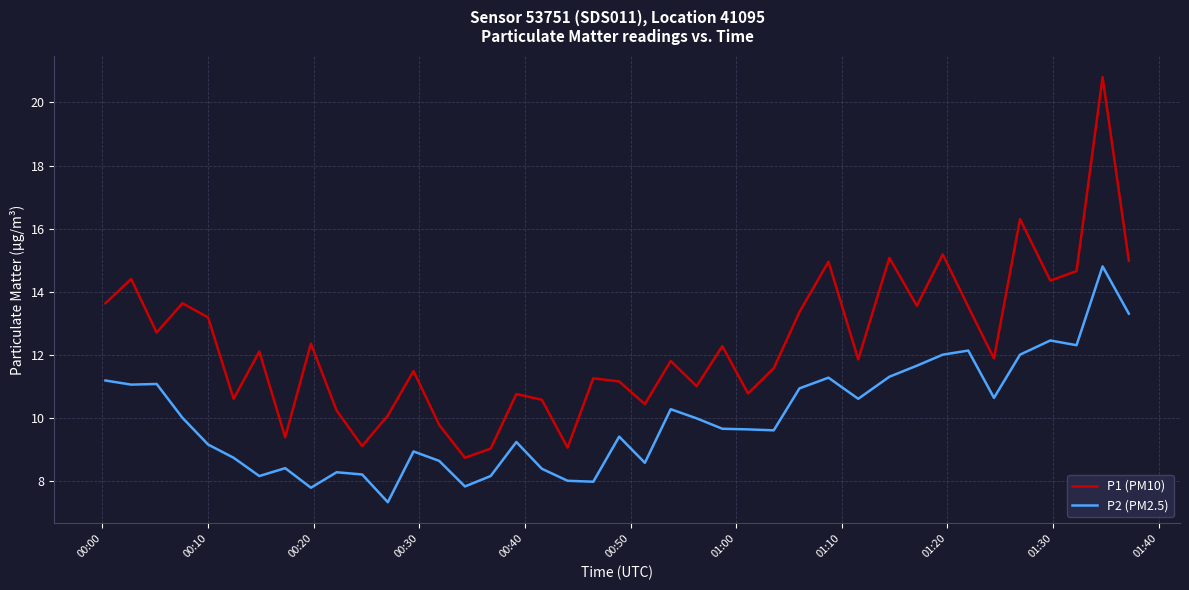

Count the number of data series in this chart.

2